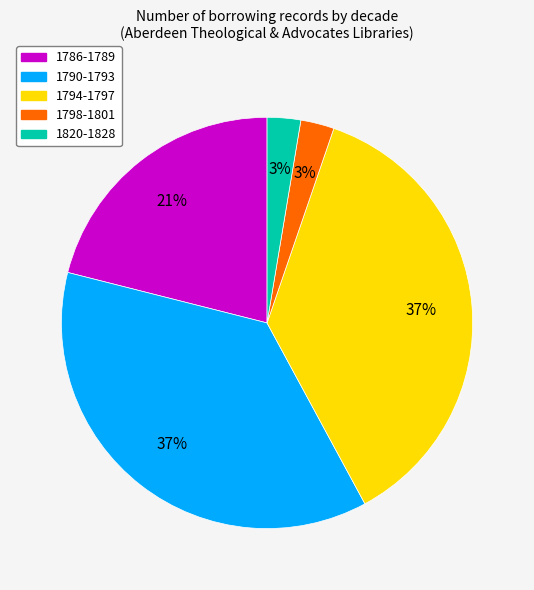

How many segments does this pie chart have?

5